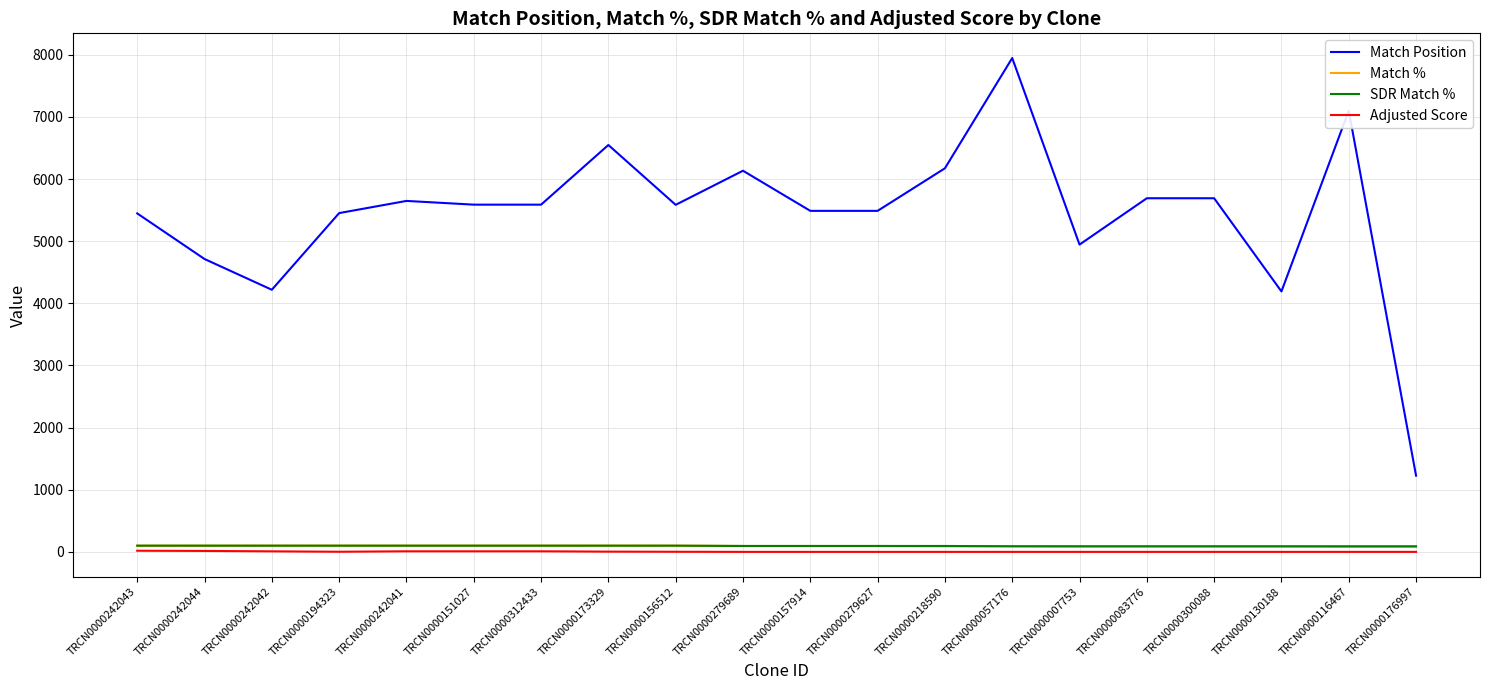

Where is Match Position nearest to the value 4588?

TRCN0000242044